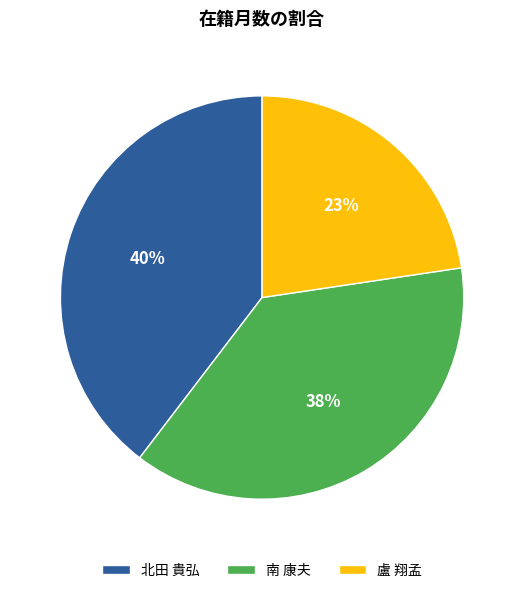

To the nearest percent, what percentage of the pie is 南 康夫?

38%